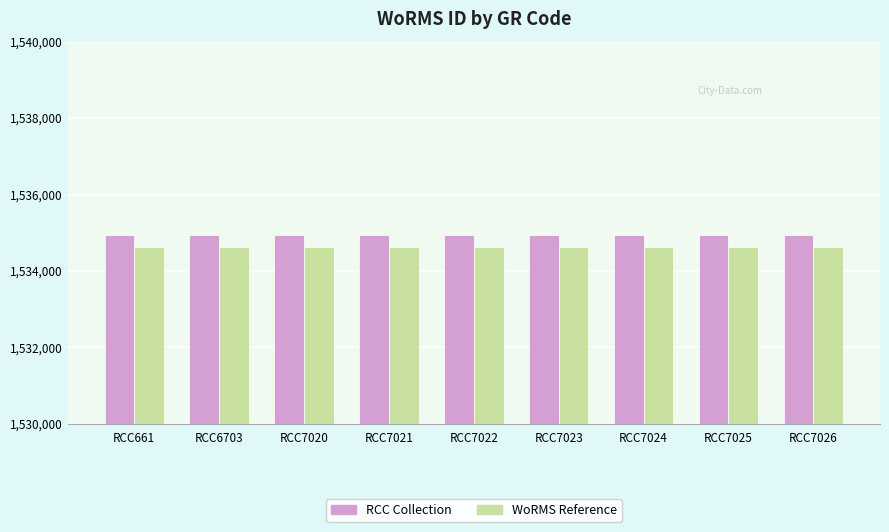

What is the value of the WoRMS Reference bar at the 1st from the left?

1534627.0